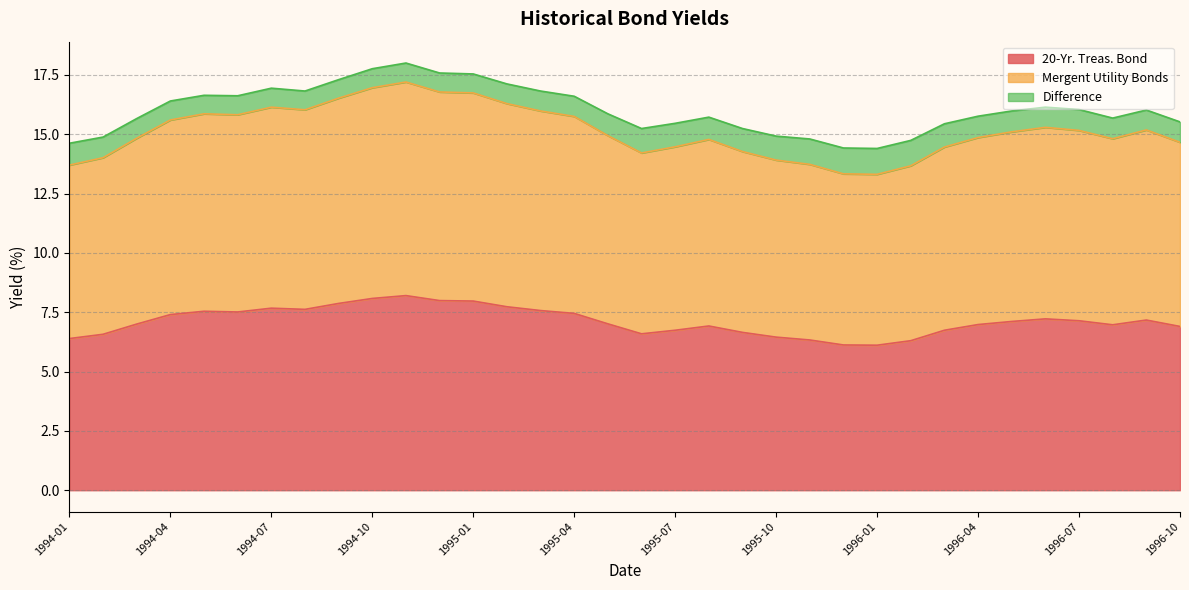

In 20-Yr. Treas. Bond, how many points are lower than both neighbors (excluding endpoints)?

5